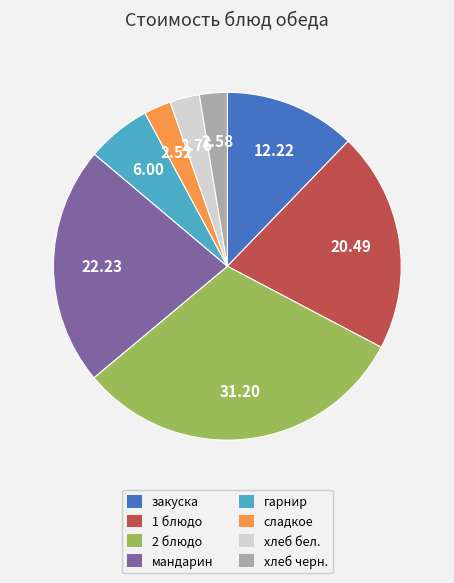

The 1 блюдо slice represents 34% of the pie. True or false?

False